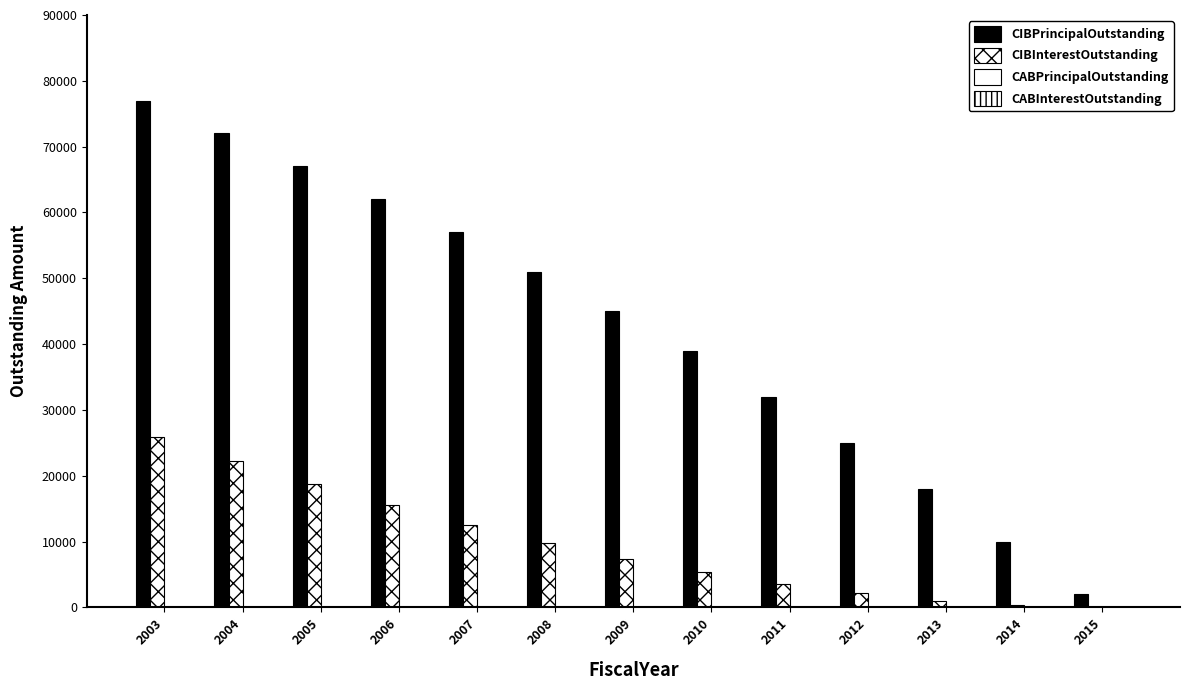

The value of CIBPrincipalOutstanding at 2003 is 46076. True or false?

False